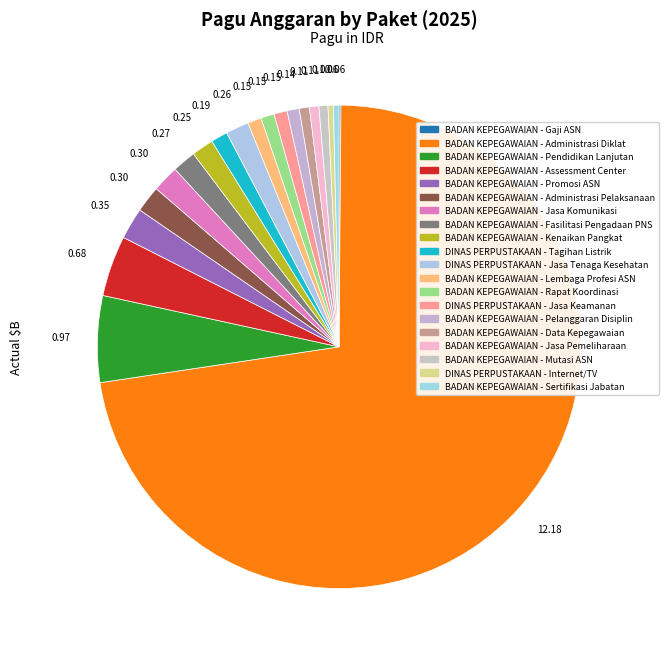

How many slices are in this pie chart?

20